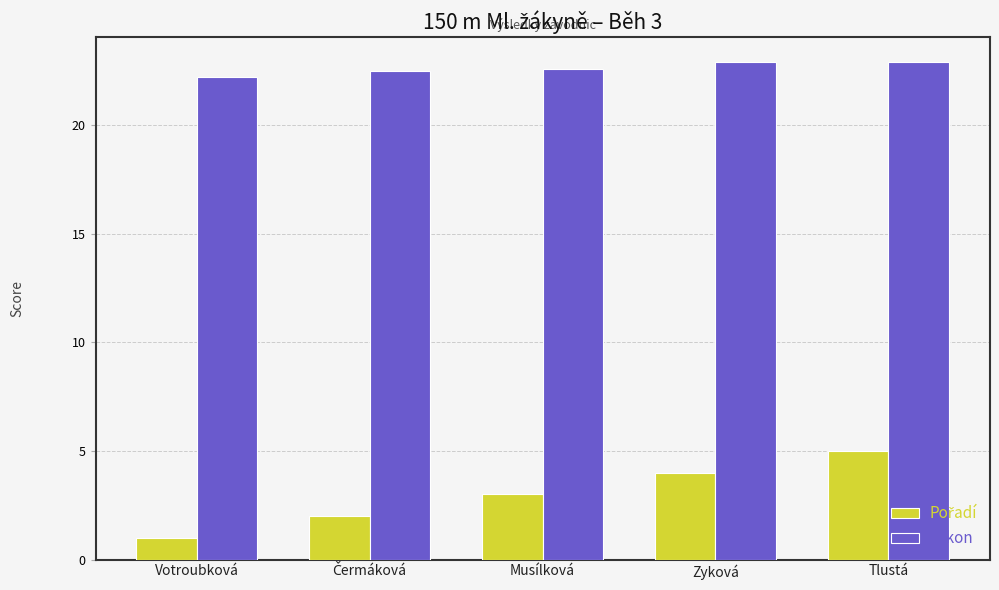

Which category has the lowest value across all series?

Votroubková